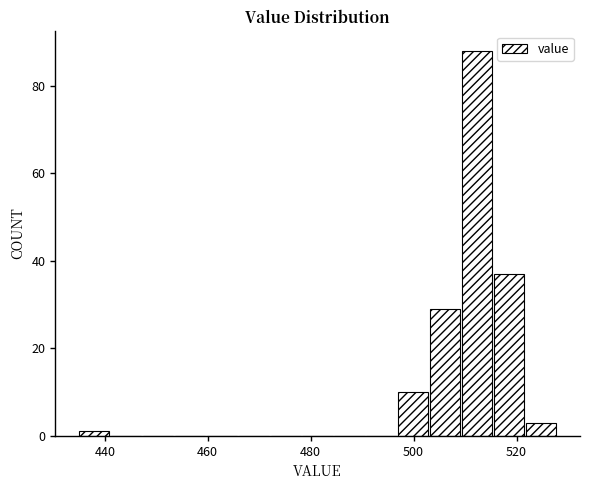

Read against the x-axis, roughly where is the centre of the tallest bar?

512